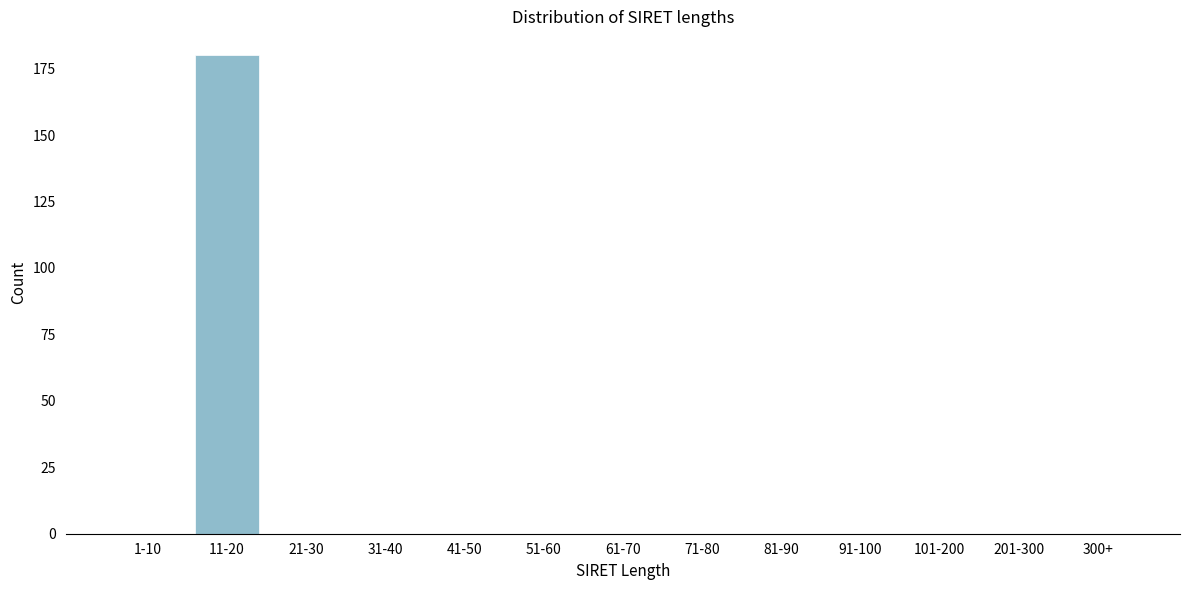

Reading left to right, extract all data points from this chart.

1-10=0	11-20=180	21-30=0	31-40=0	41-50=0	51-60=0	61-70=0	71-80=0	81-90=0	91-100=0	101-200=0	201-300=0	300+=0